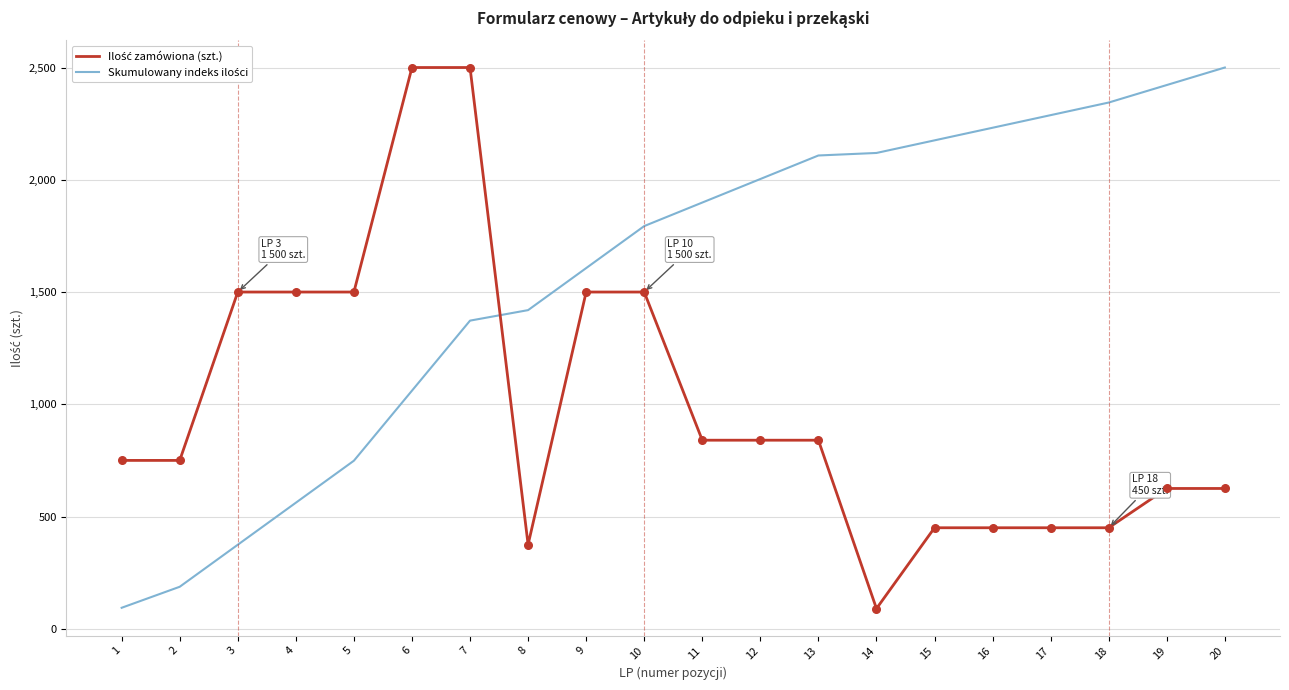

What is the total value across all series at 7?

3872.6